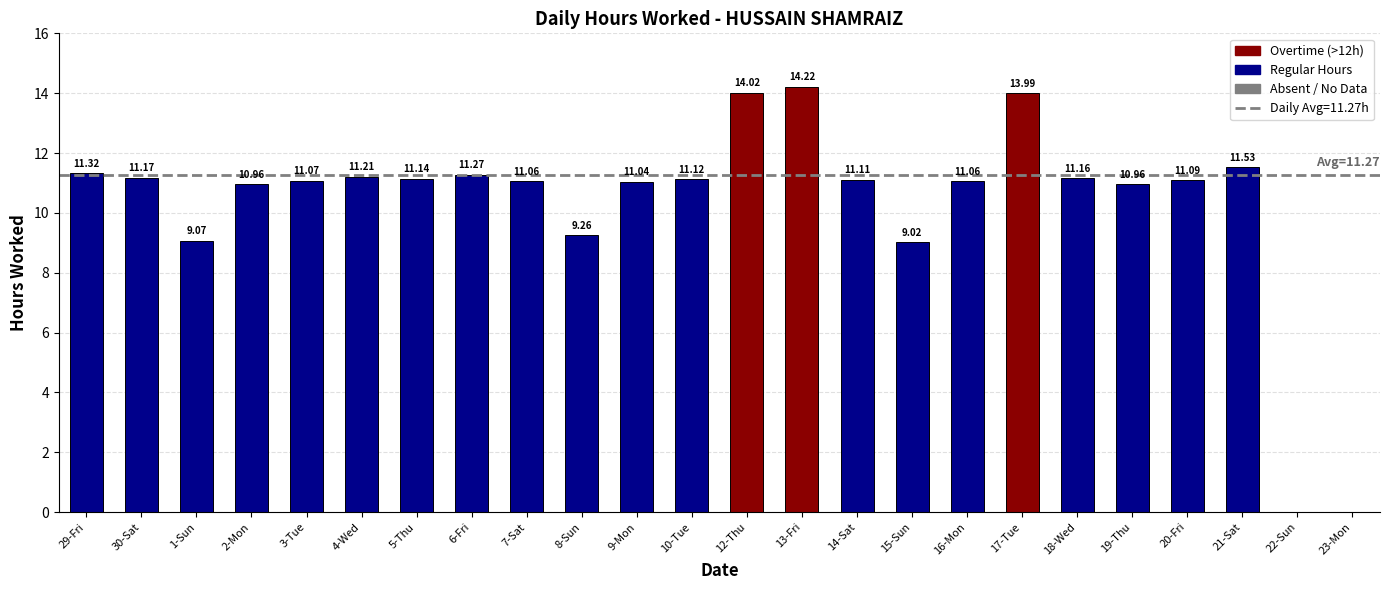

Count the number of data series in this chart.

1